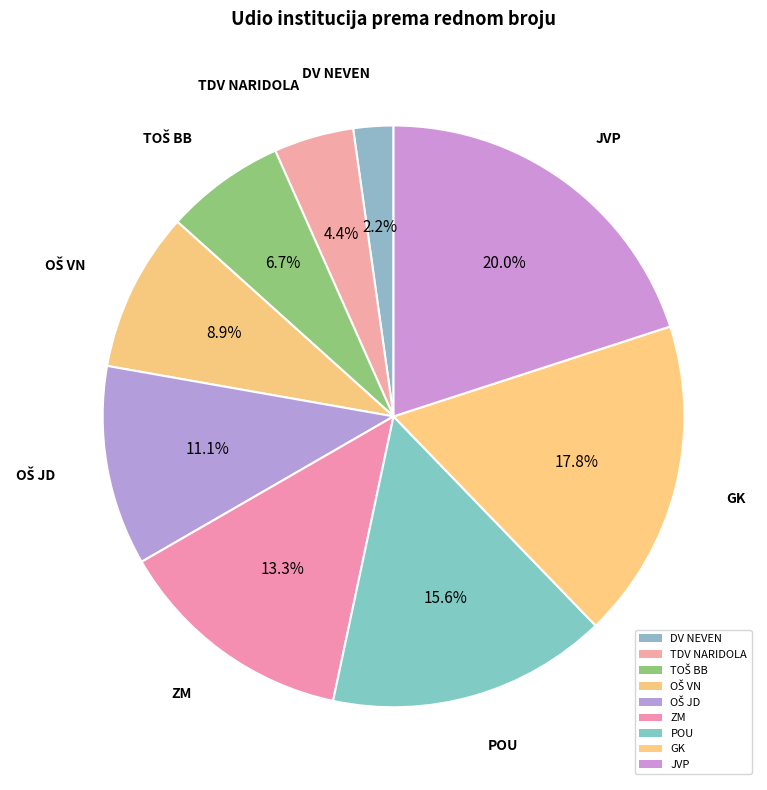

How many segments does this pie chart have?

9